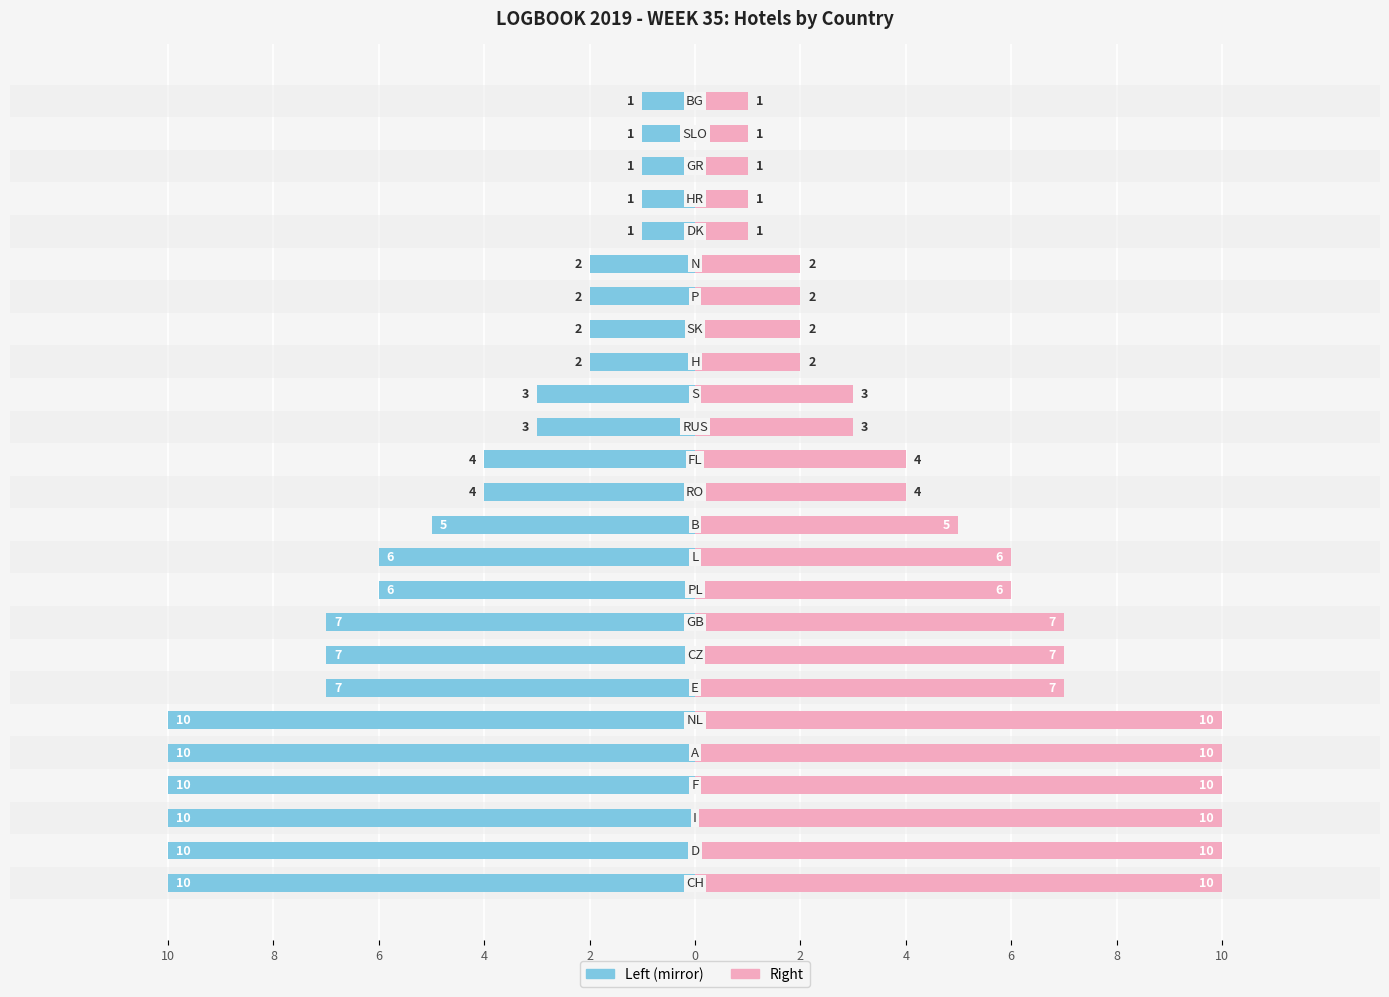

How many series are shown in this chart?

2